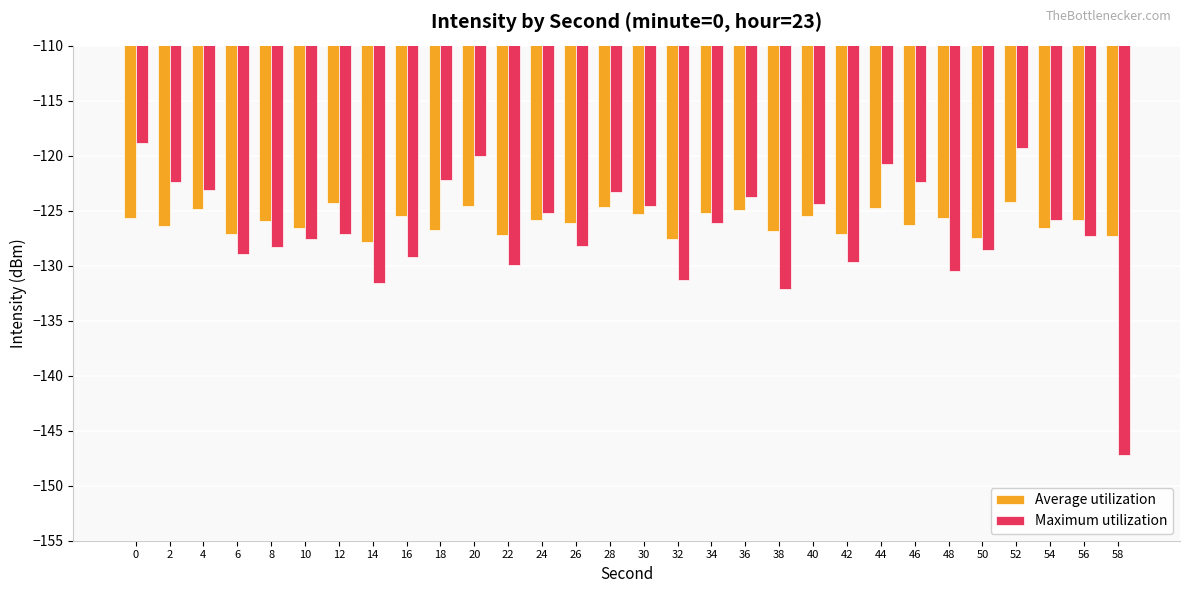

Are the bars horizontal?

No